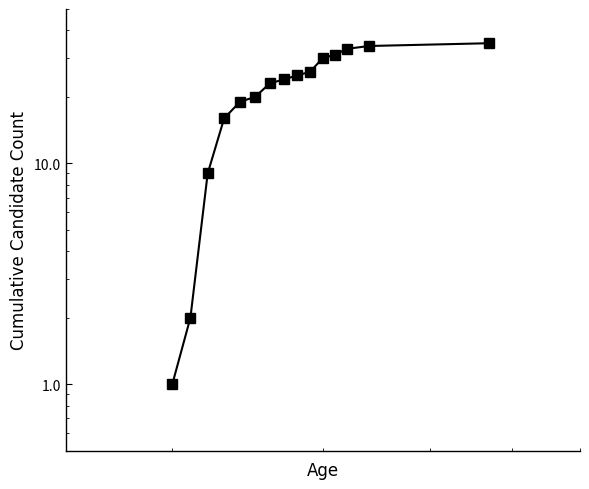

True or false: there are more than 0 points higher than both neighbors.

False